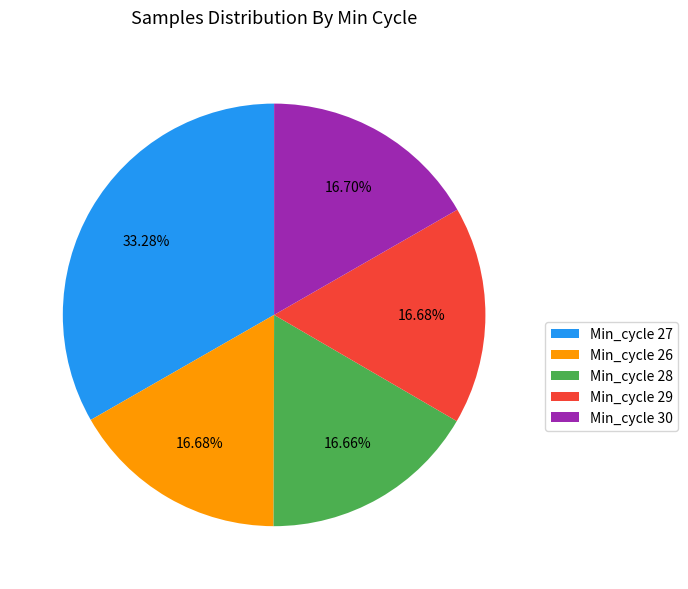

Which has a higher value, Min_cycle 30 or Min_cycle 27?

Min_cycle 27